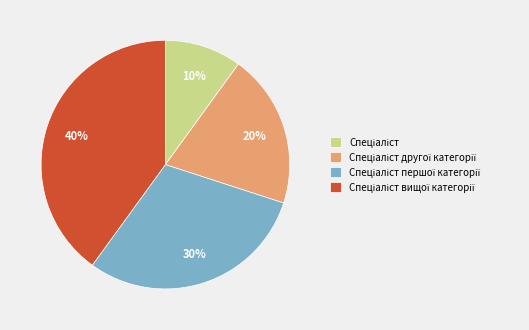

Is there any slice that represents more than half of the pie?

No